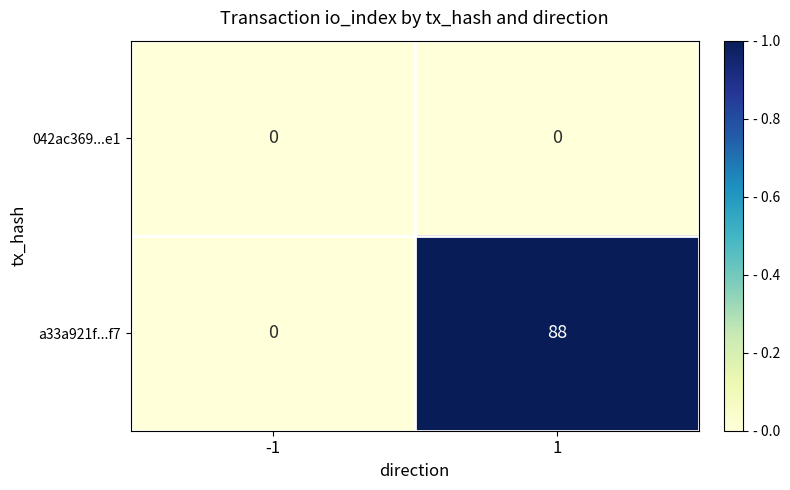

What is the total value across all series at 1?

88